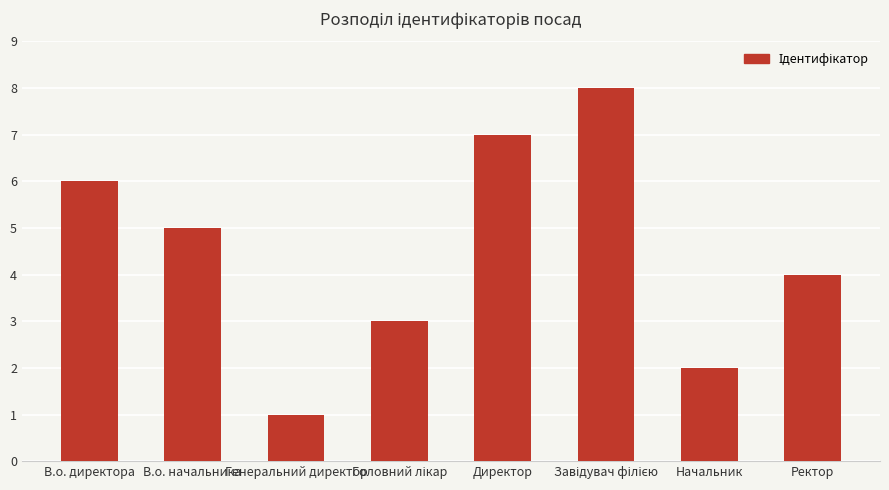

Count the values in the range 3 to 7.

5